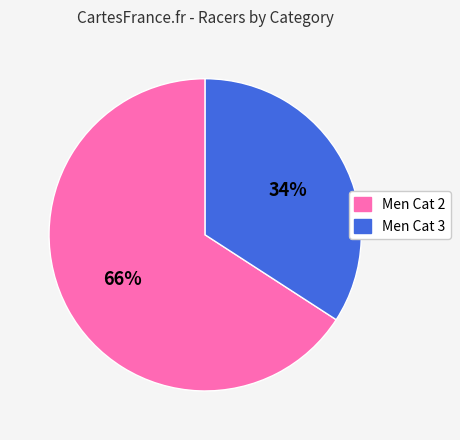

Which has a higher value, Men Cat 2 or Men Cat 3?

Men Cat 2